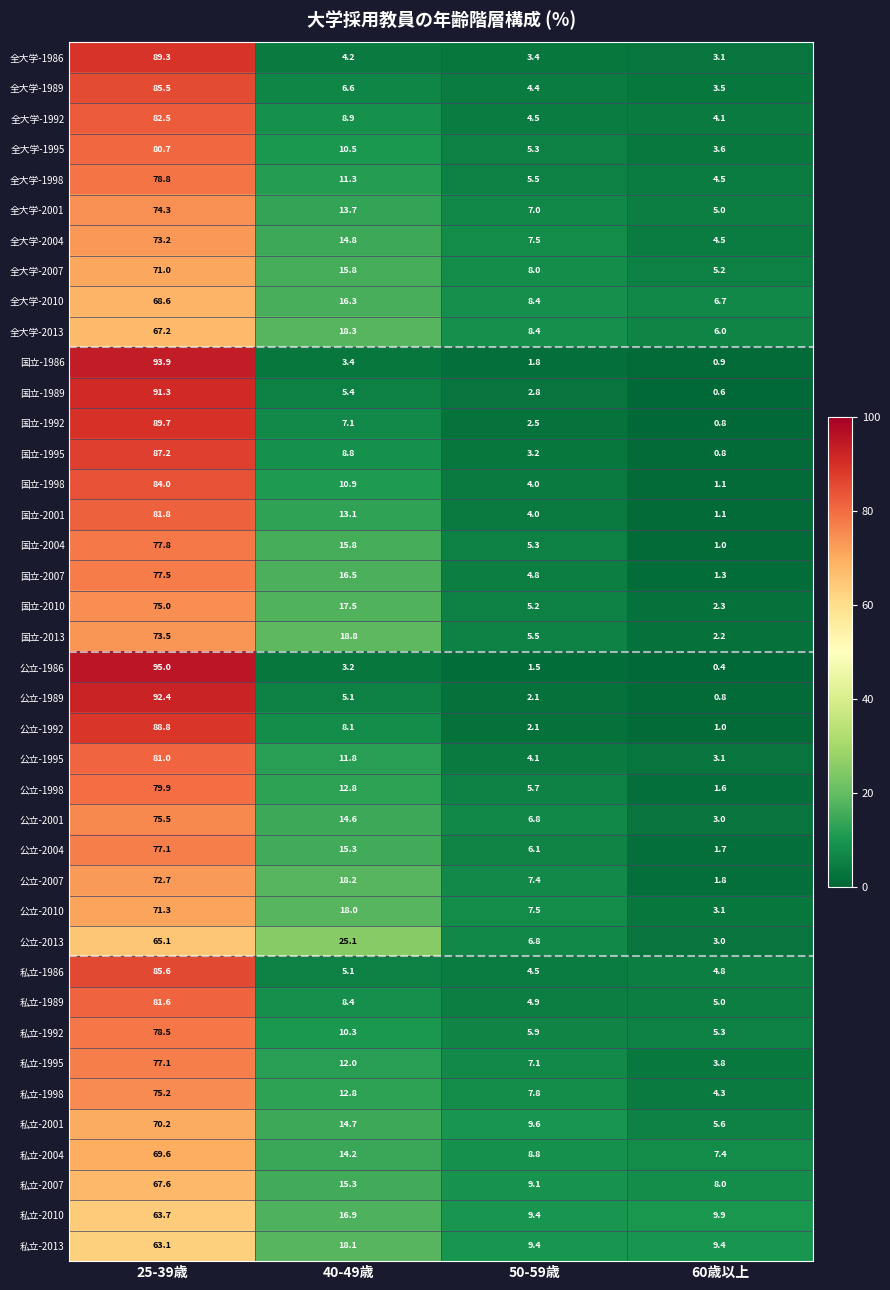

At which category does the chart reach its minimum across all series?

60歳以上